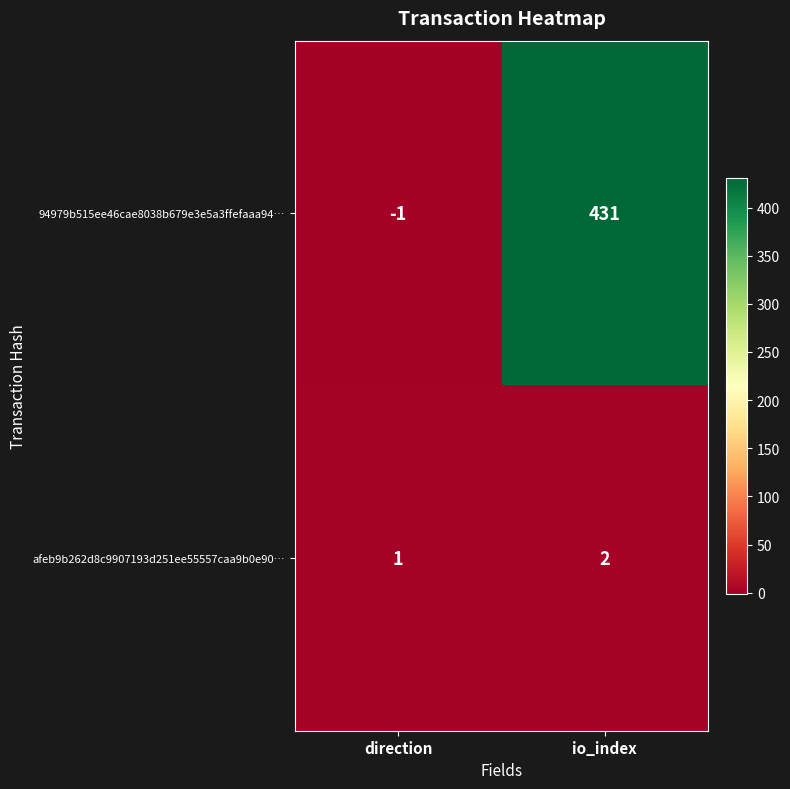

Rank the series by their maximum value, from highest to lowest.

94979b515ee46cae8038b679e3e5a3ffefaaa94…, afeb9b262d8c9907193d251ee55557caa9b0e90…